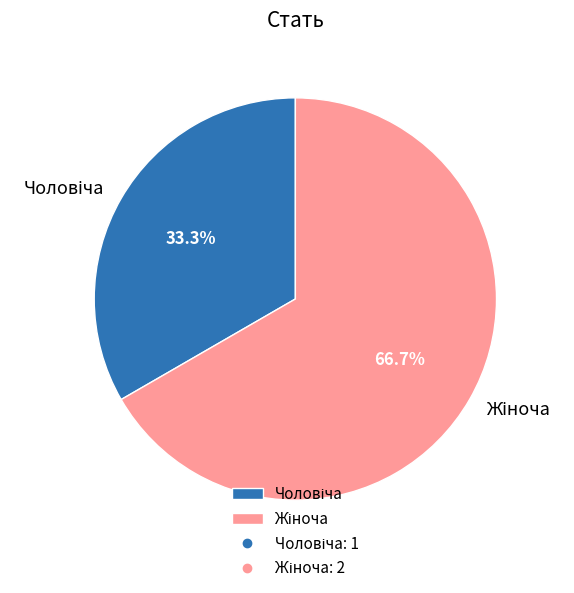

Does any single category account for the majority?

Yes